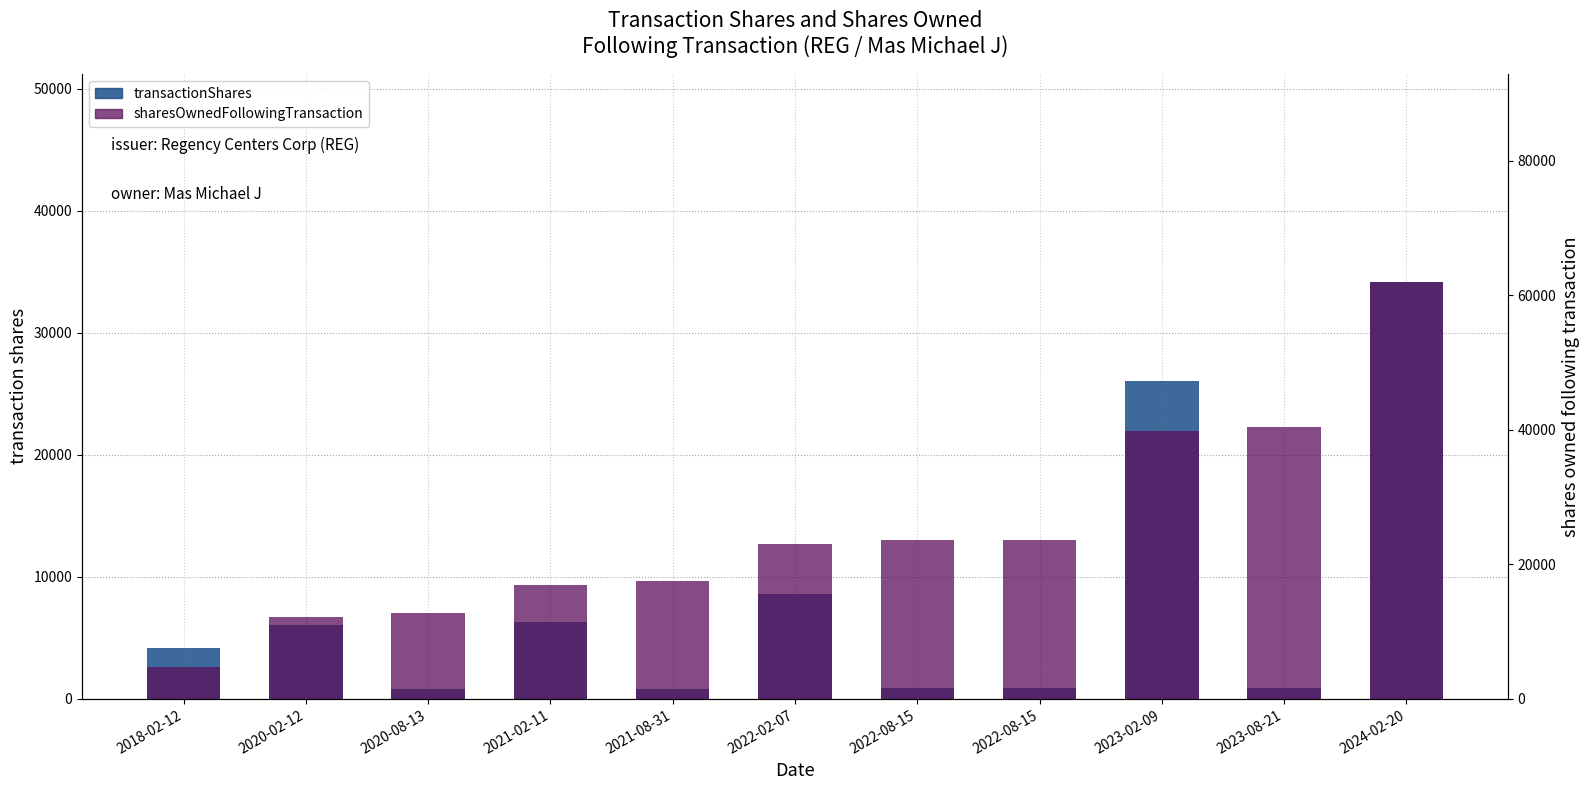

At 2021-08-31, list the series in order from largest to smallest.

sharesOwnedFollowingTransaction, transactionShares